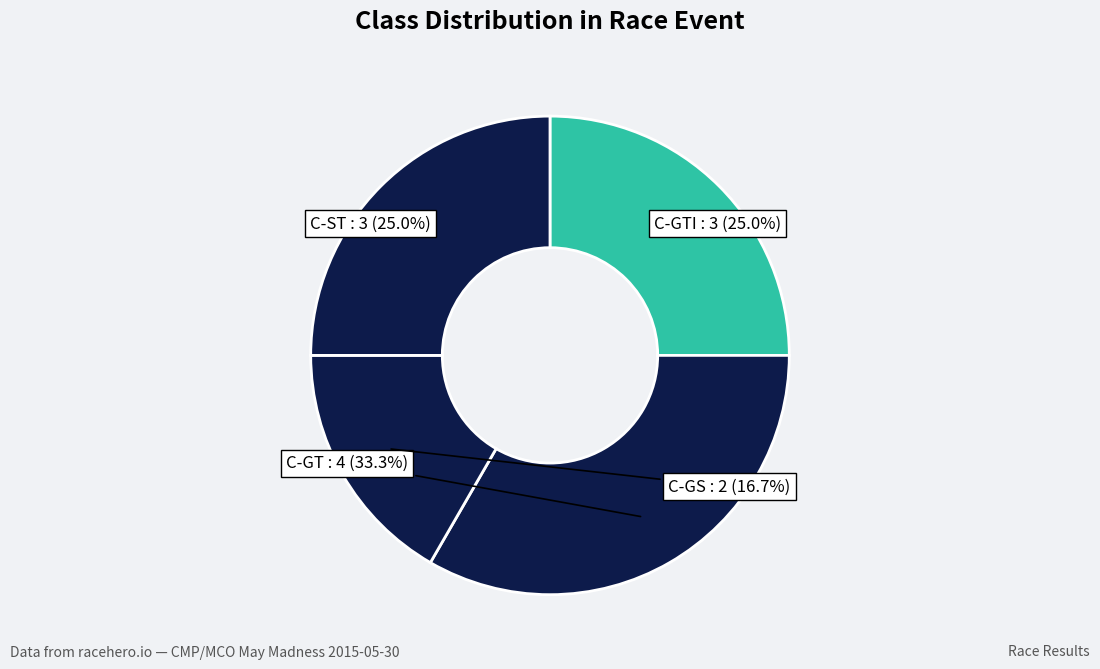

Does any single category account for the majority?

No